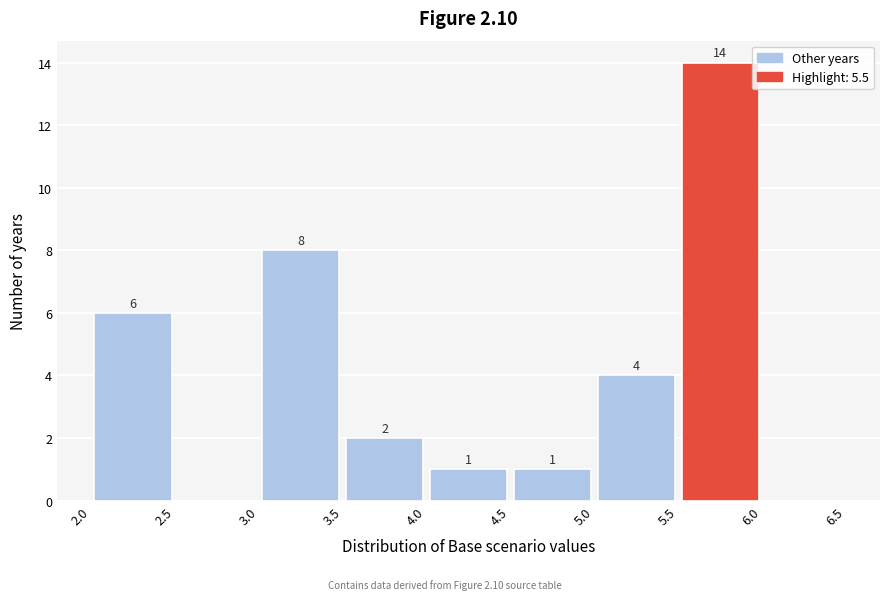

Over which range of the x-axis is the bar tallest?

5.5 to 6.0